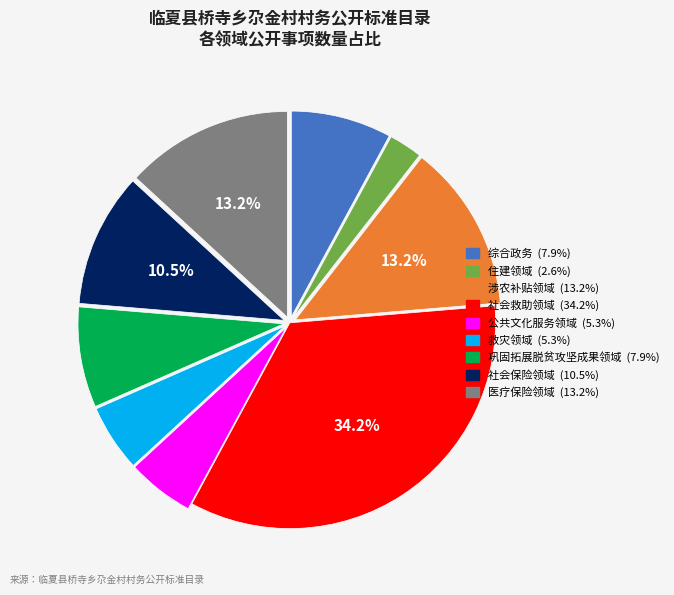

What is the smallest slice in the pie chart?

住建领域